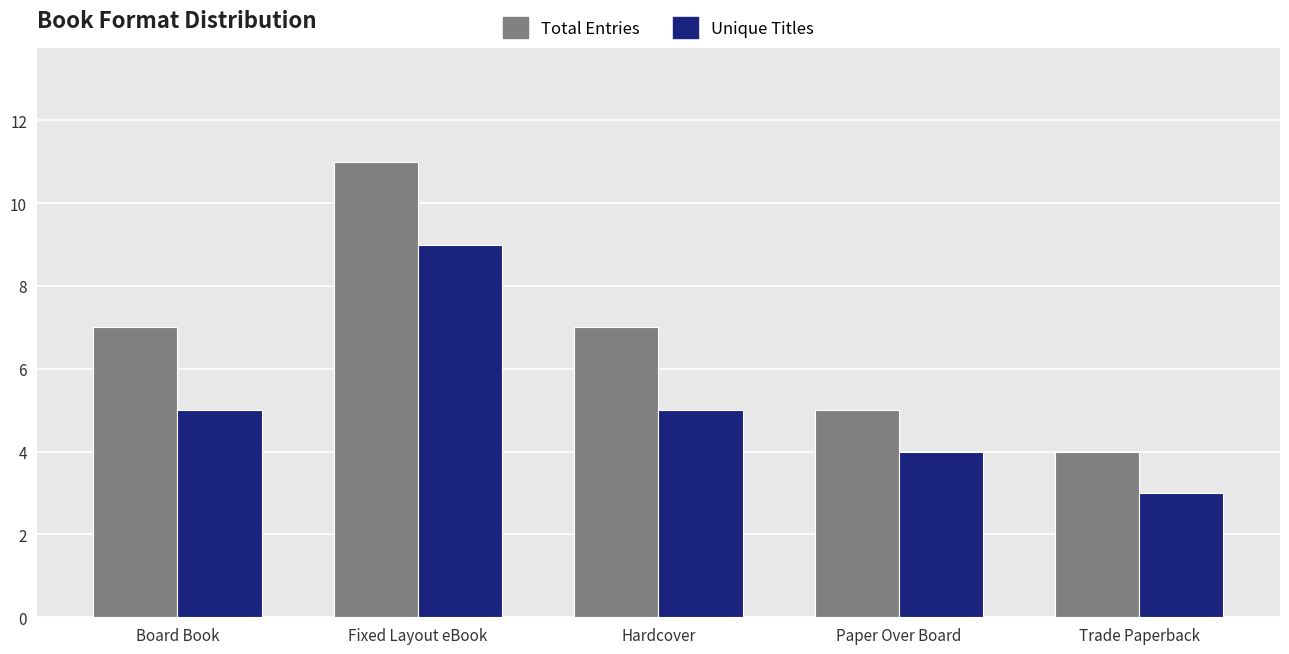

At which category does the chart reach its peak across all series?

Fixed Layout eBook